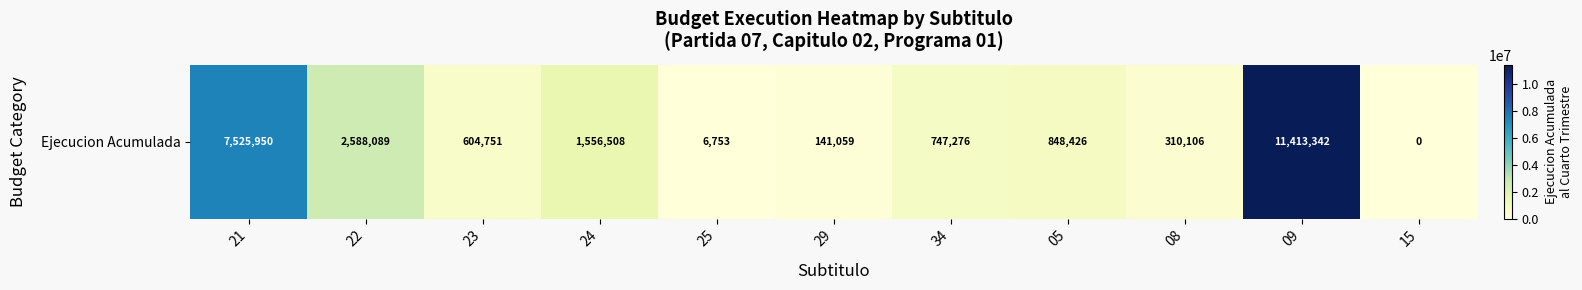

The chart shows a value of 1556508 at 24. True or false?

True